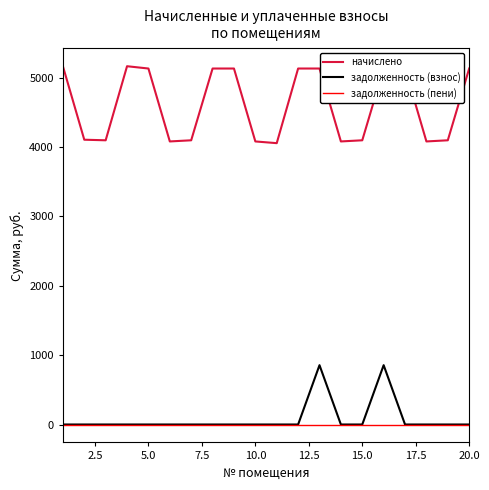

True or false: задолженность (пени) and начислено cross at least once.

False